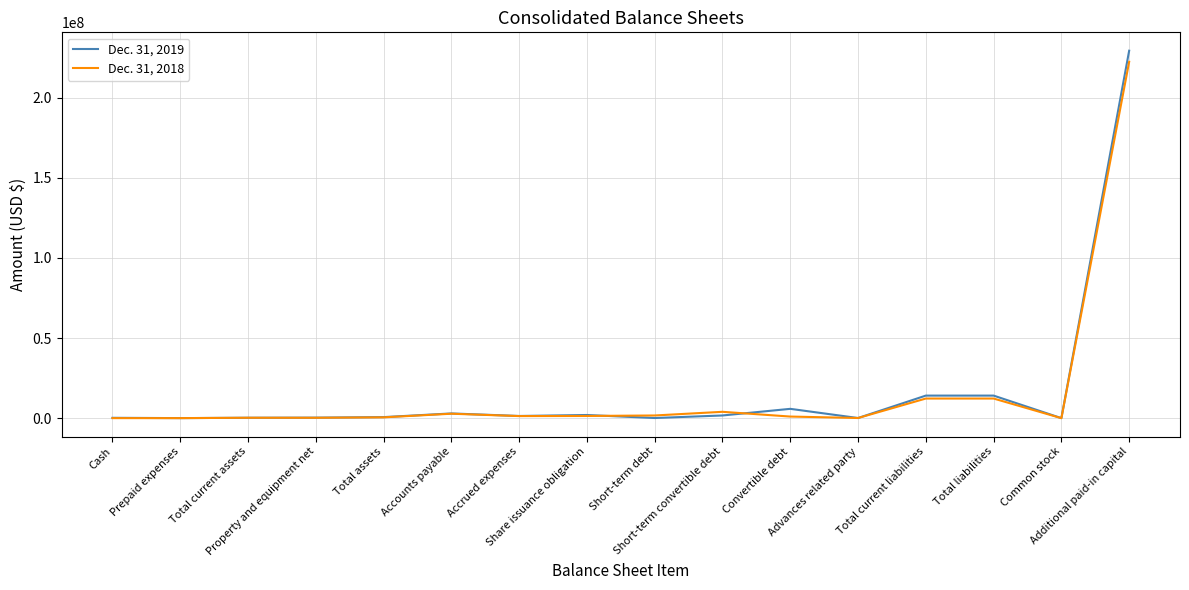

What is the total value across all series at Convertible debt?

6838783